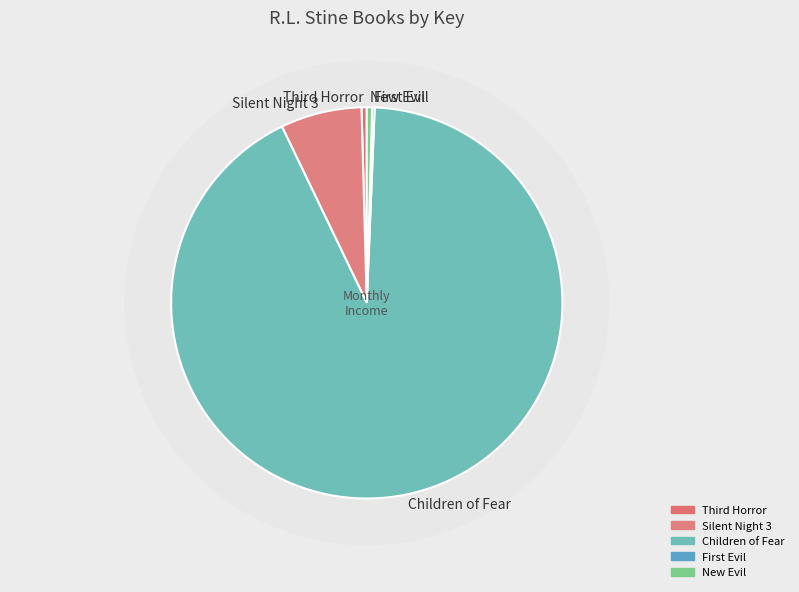

Does New Evil represent more than half of the total?

No